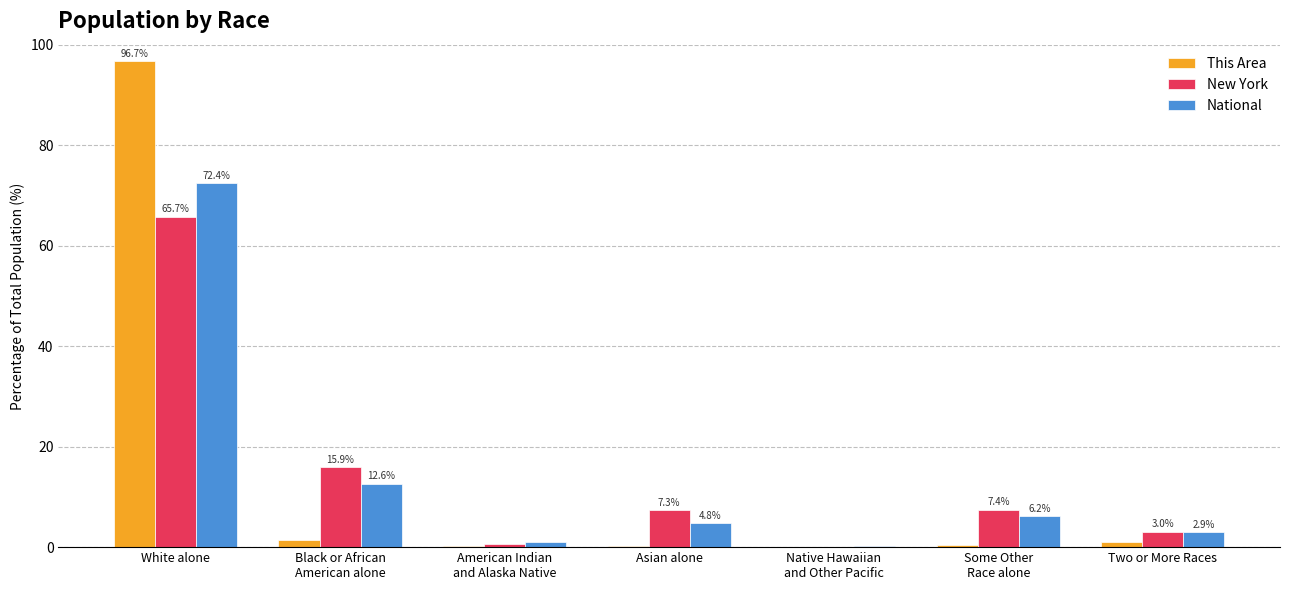

At which label does National first exceed 4?

White alone